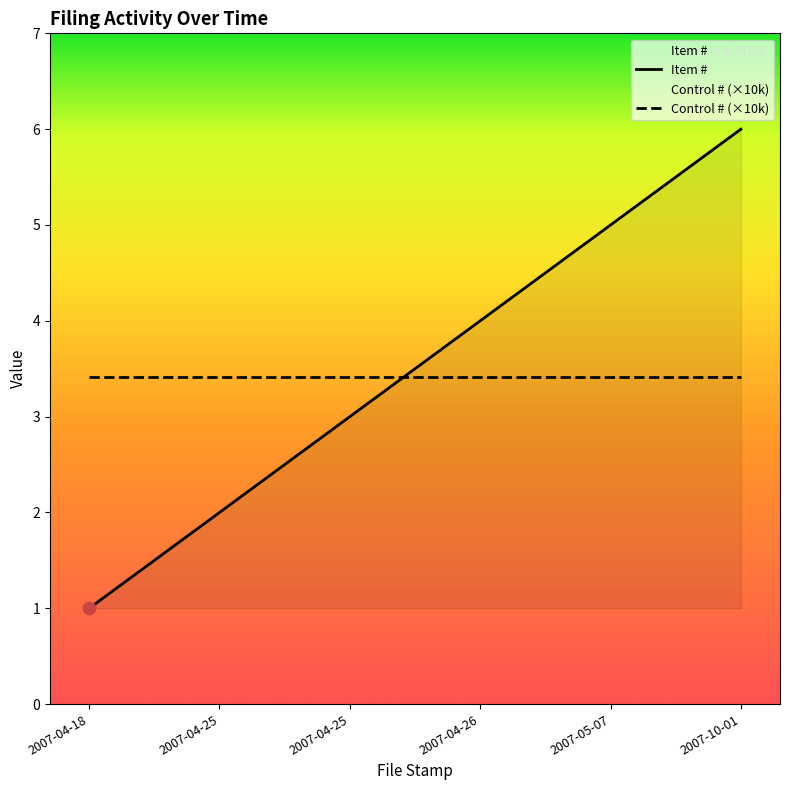

Is the value of Control # (×10k) at 2007-05-07 greater than the value of Item # at 2007-04-26?

No